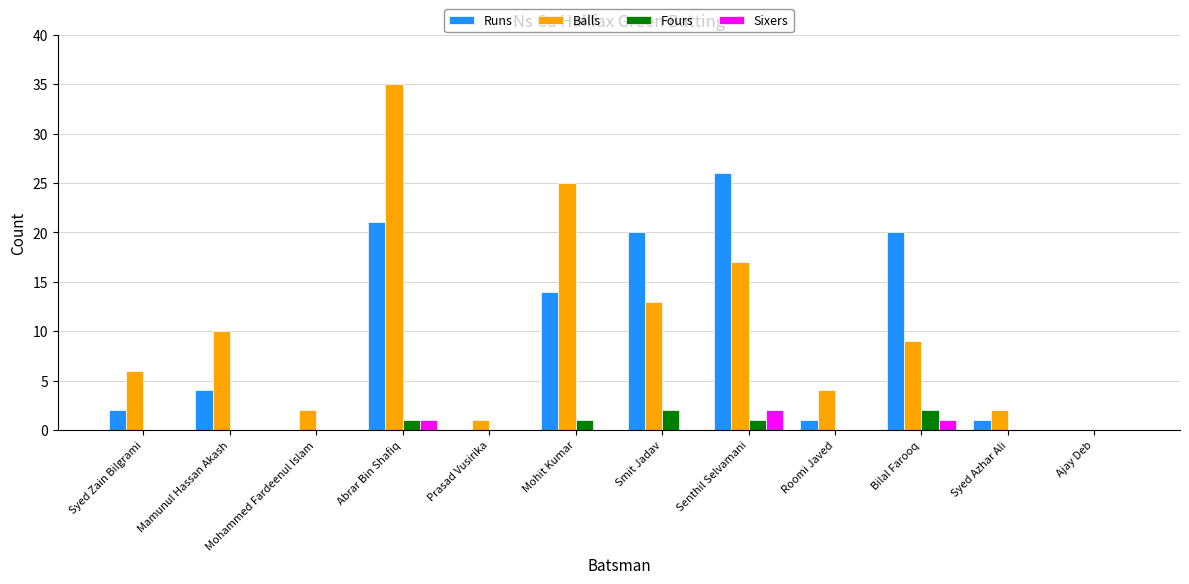

How many Fours values are between 0 and 1?

10